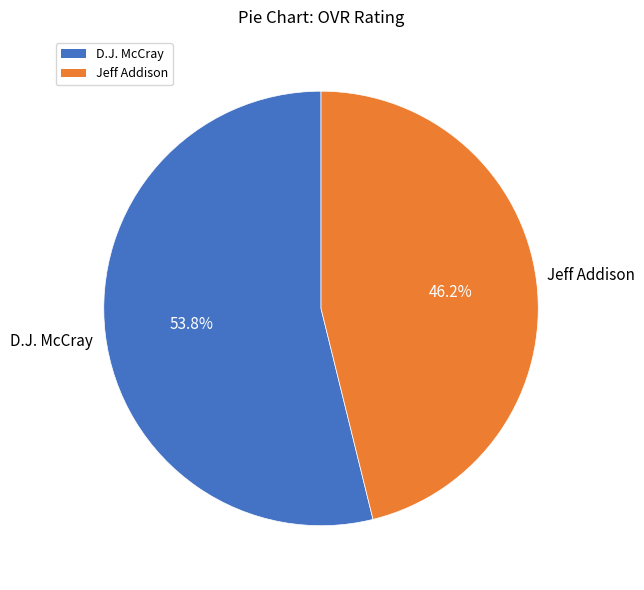

To the nearest percent, what is the difference between the Jeff Addison and D.J. McCray slice percentages?

8%